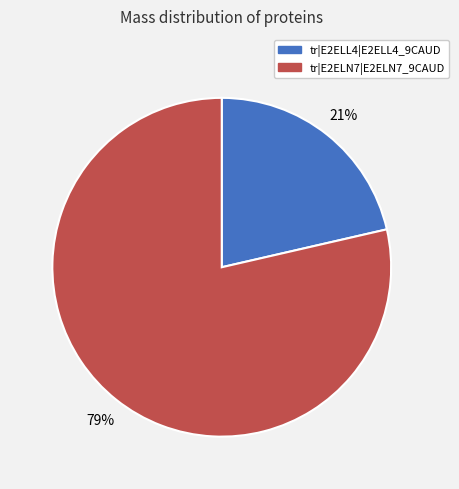

Is there any slice that represents more than half of the pie?

Yes